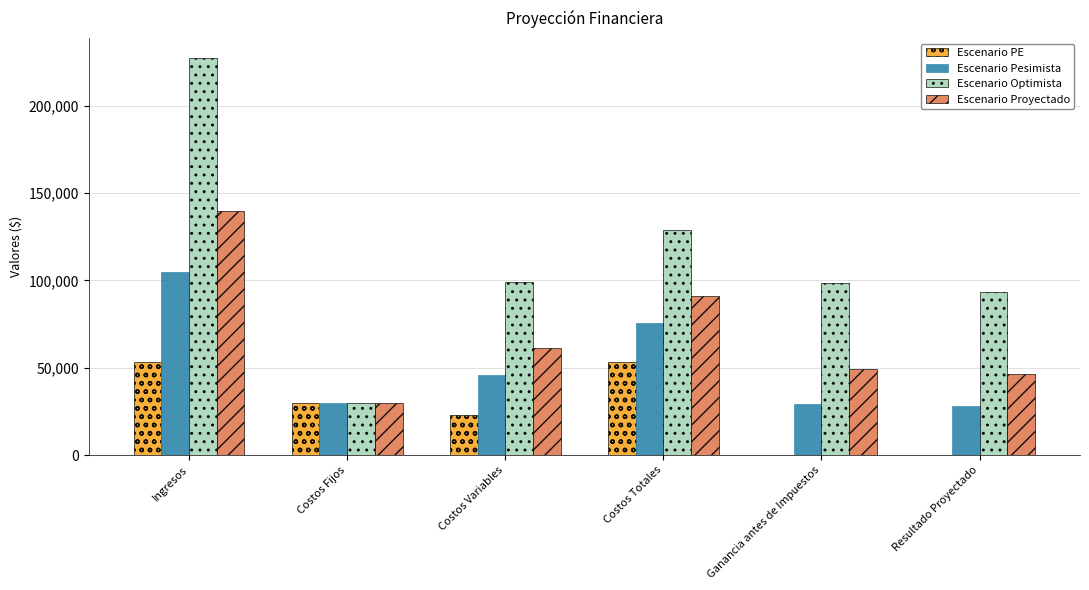

What is the highest value of the Escenario Optimista series?

227500.0